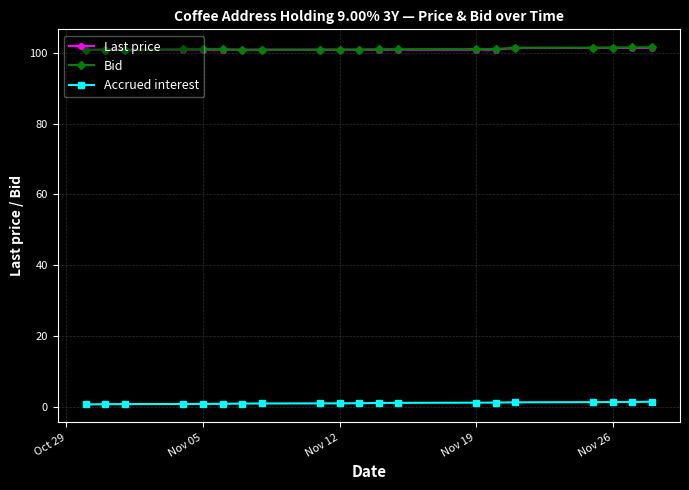

What is the minimum value shown in the chart?

0.8